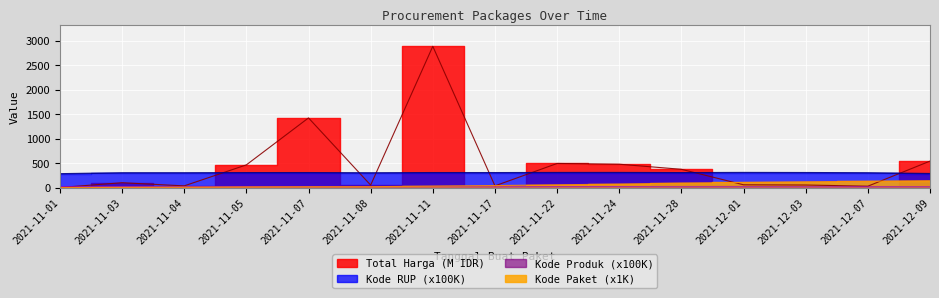

How many data points in Kode Paket are above 40?

8